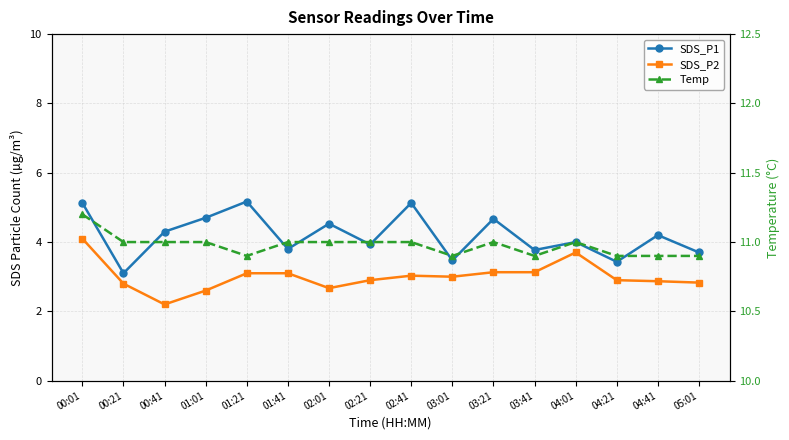

What is the value of the SDS_P1 point at the 6th from the left?

3.8